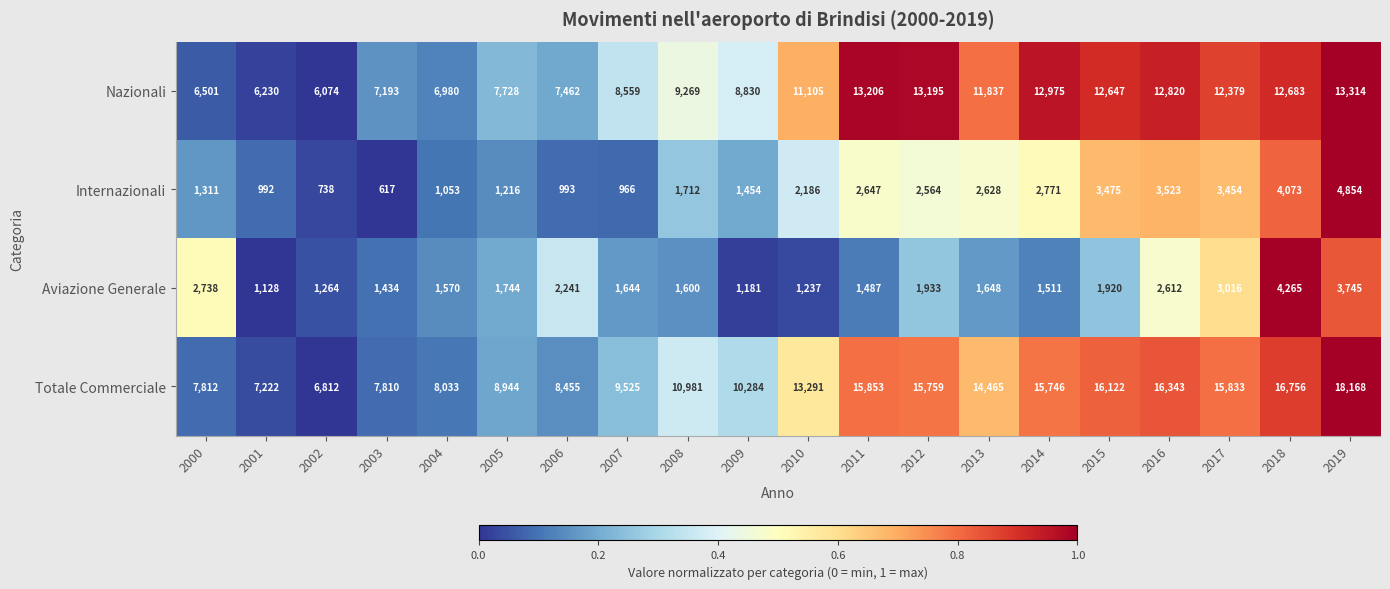

Which series has the largest total across all categories?

Totale Commerciale